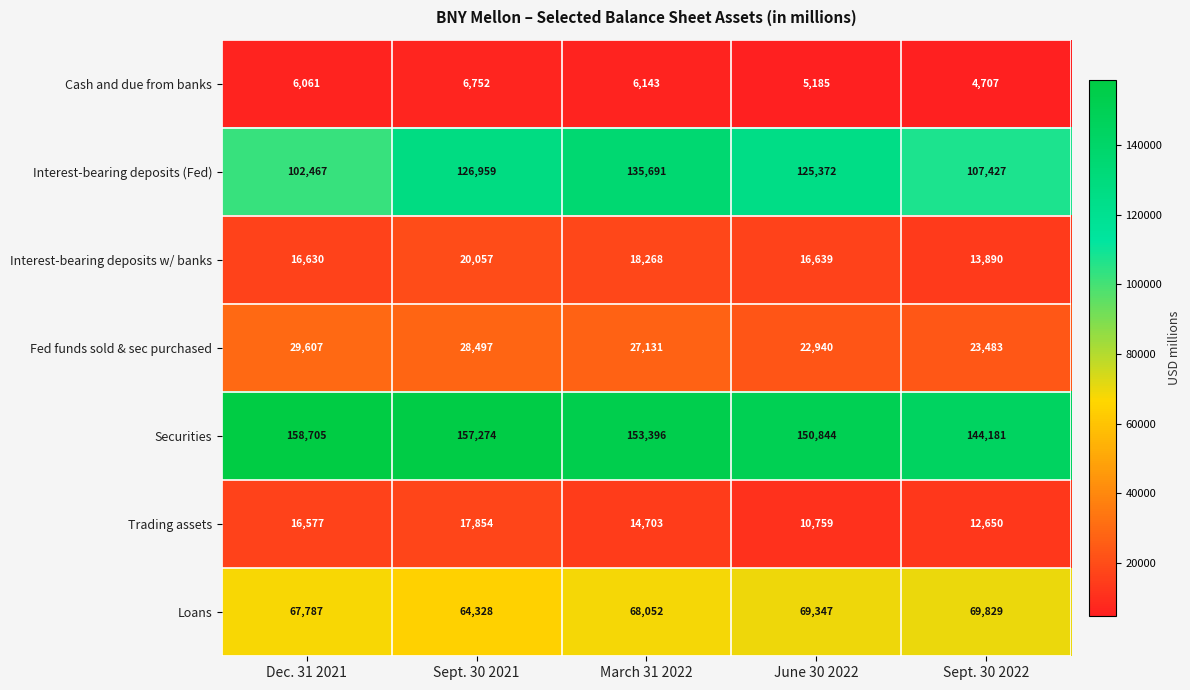

How many data points does each series have?

5